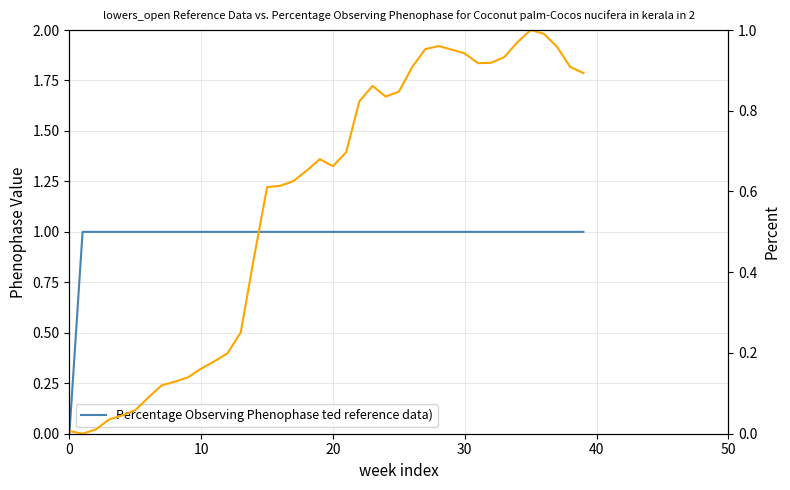

What is the label of the 21st point from the left?

20